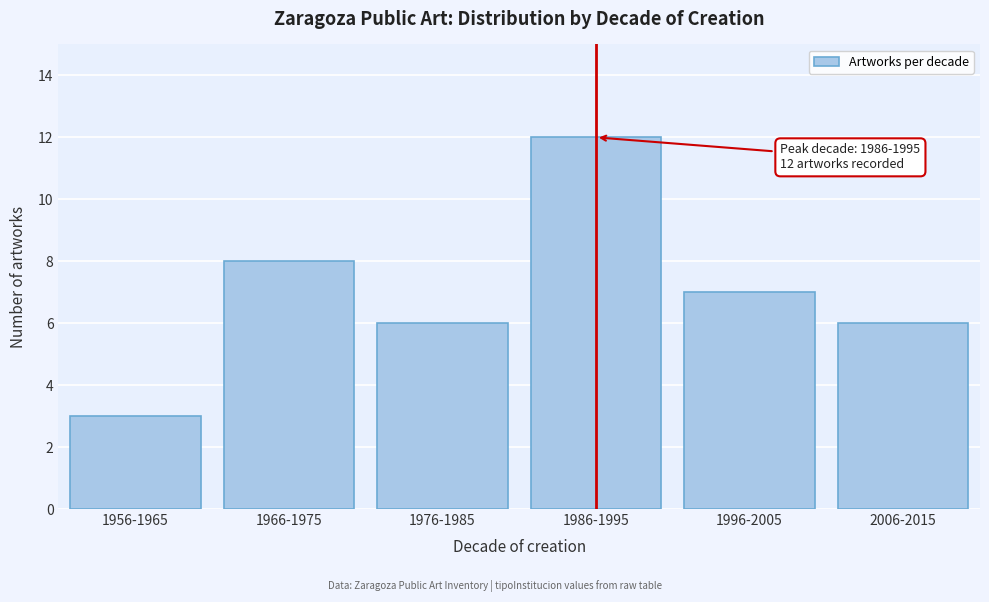

Reading left to right, transcribe all the data shown in this chart.

1956-1965=3	1966-1975=8	1976-1985=6	1986-1995=12	1996-2005=7	2006-2015=6